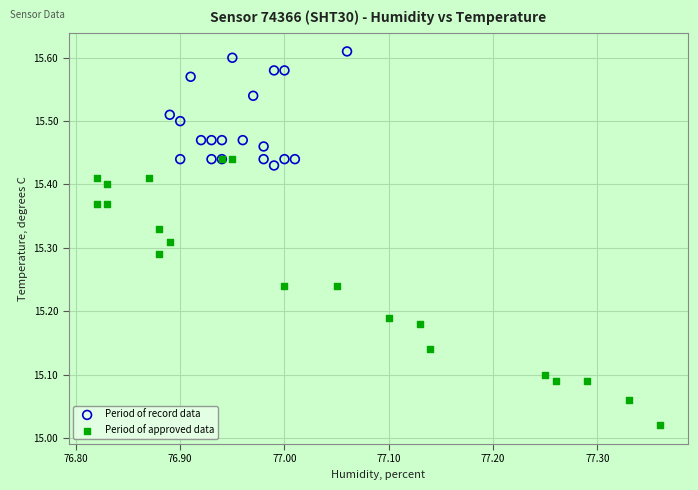

Which series contains the highest Y value?

Period of record data